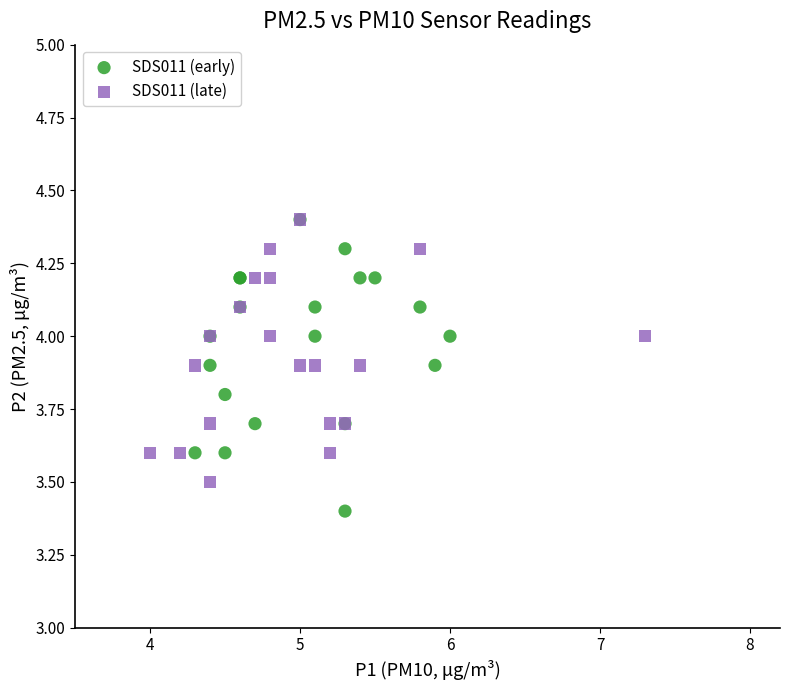

What are all the series names shown in the legend?

SDS011 (early), SDS011 (late)